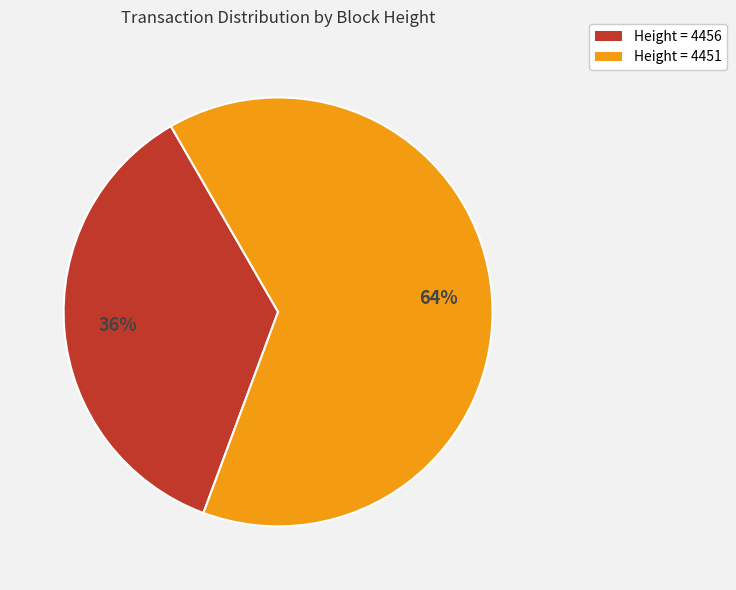

What percentage is the Height = 4451 slice, to the nearest percent?

64%